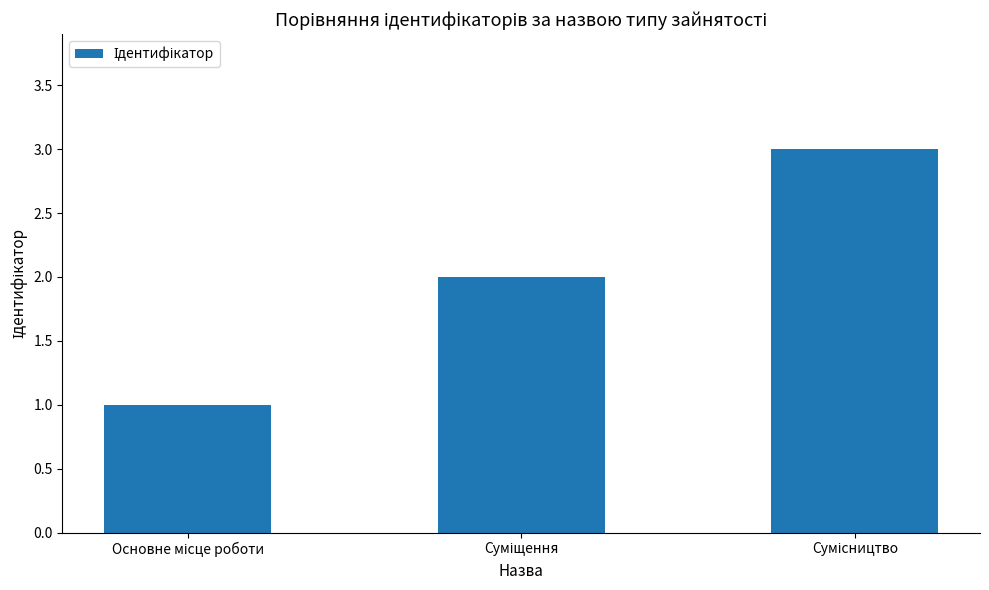

What is the greatest value displayed?

3